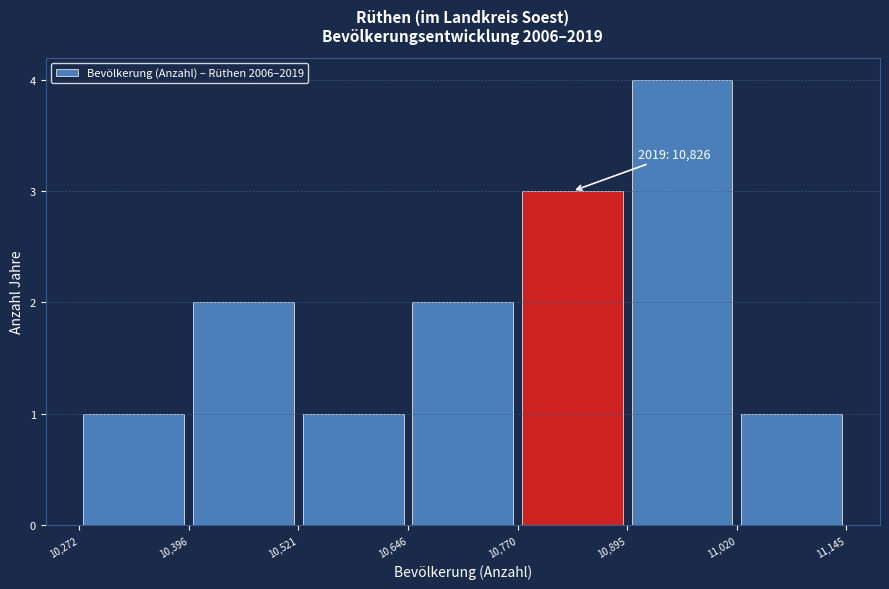

Which range on the x-axis has the tallest bar?

10,895 to 11,020